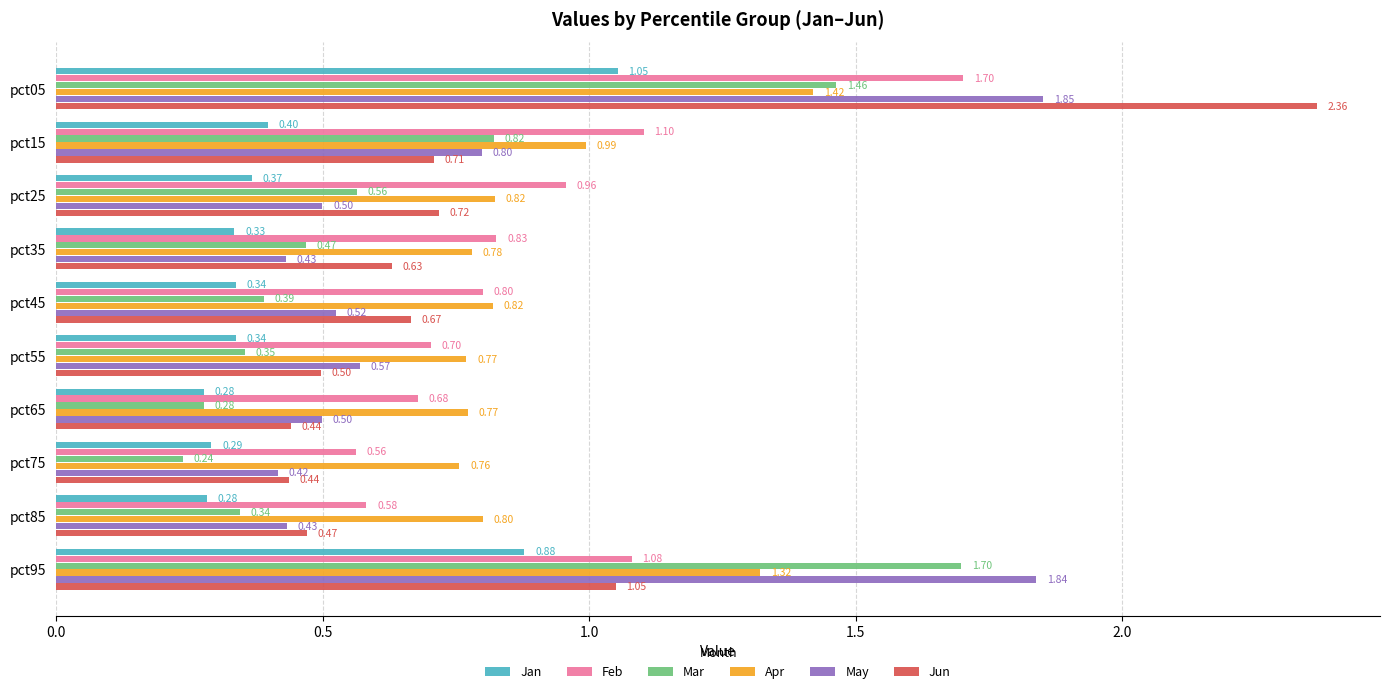

Which category has the lowest value across all series?

pct75